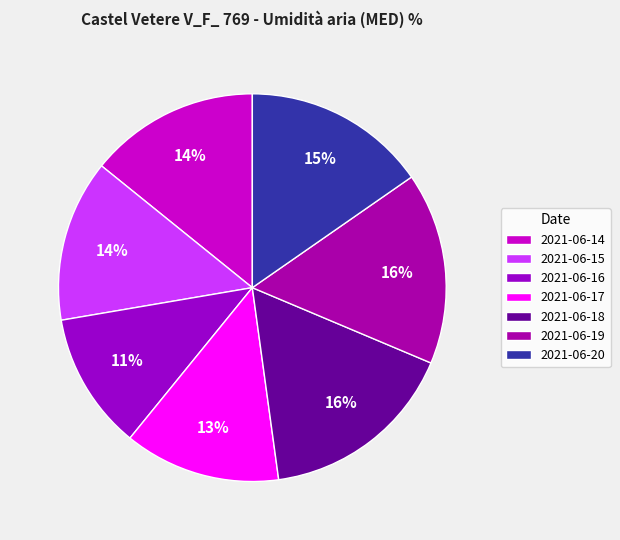

Is there a majority slice in this chart?

No